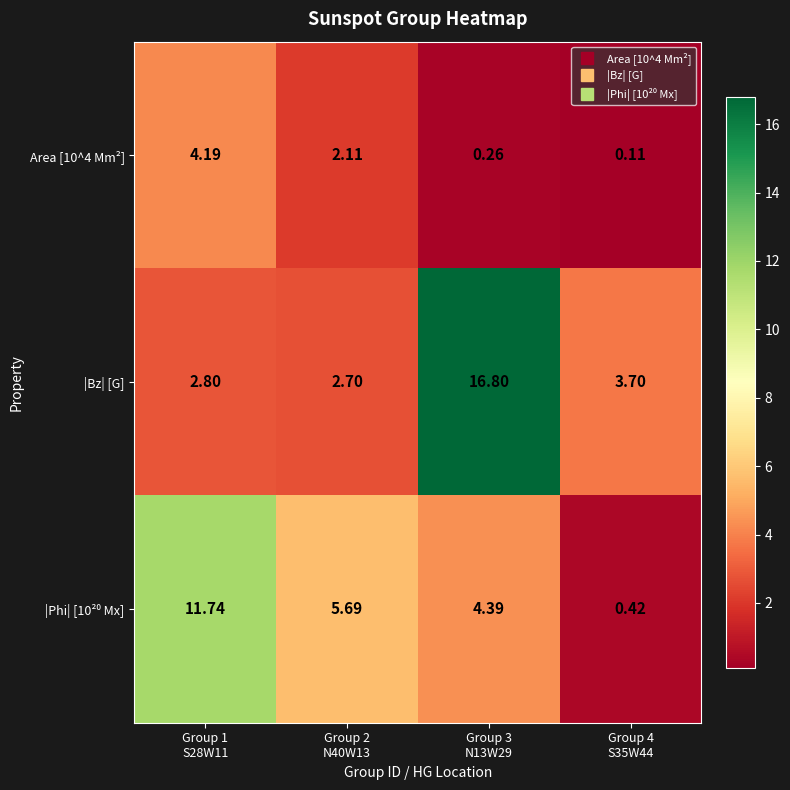

Which series changed the most between Group 1
S28W11 and Group 3
N13W29?

|Bz| [G]